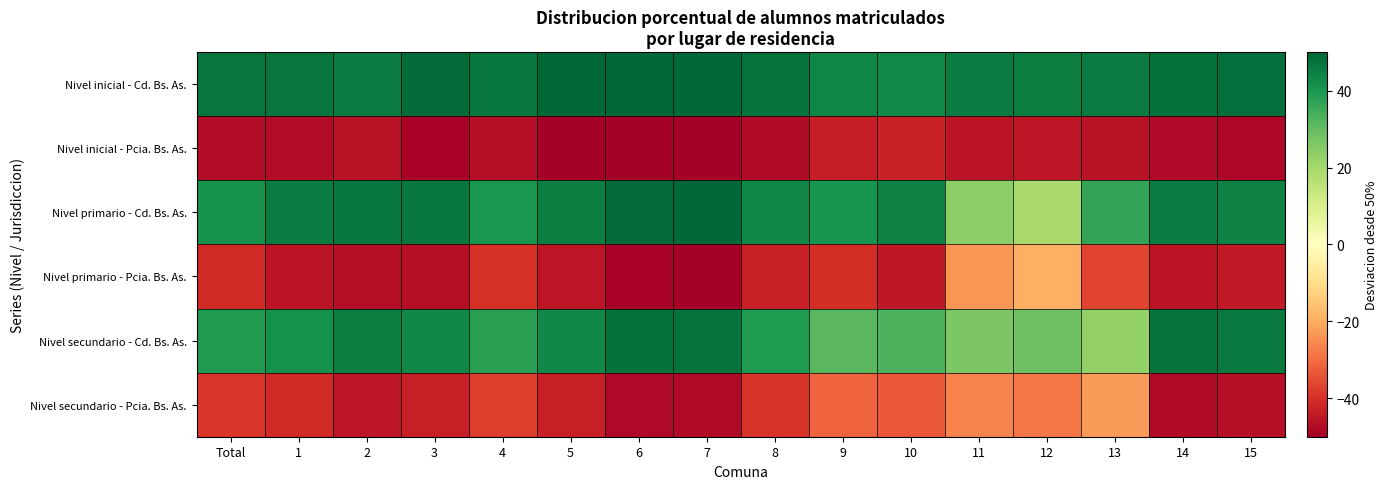

How many distinct data groups are displayed?

6